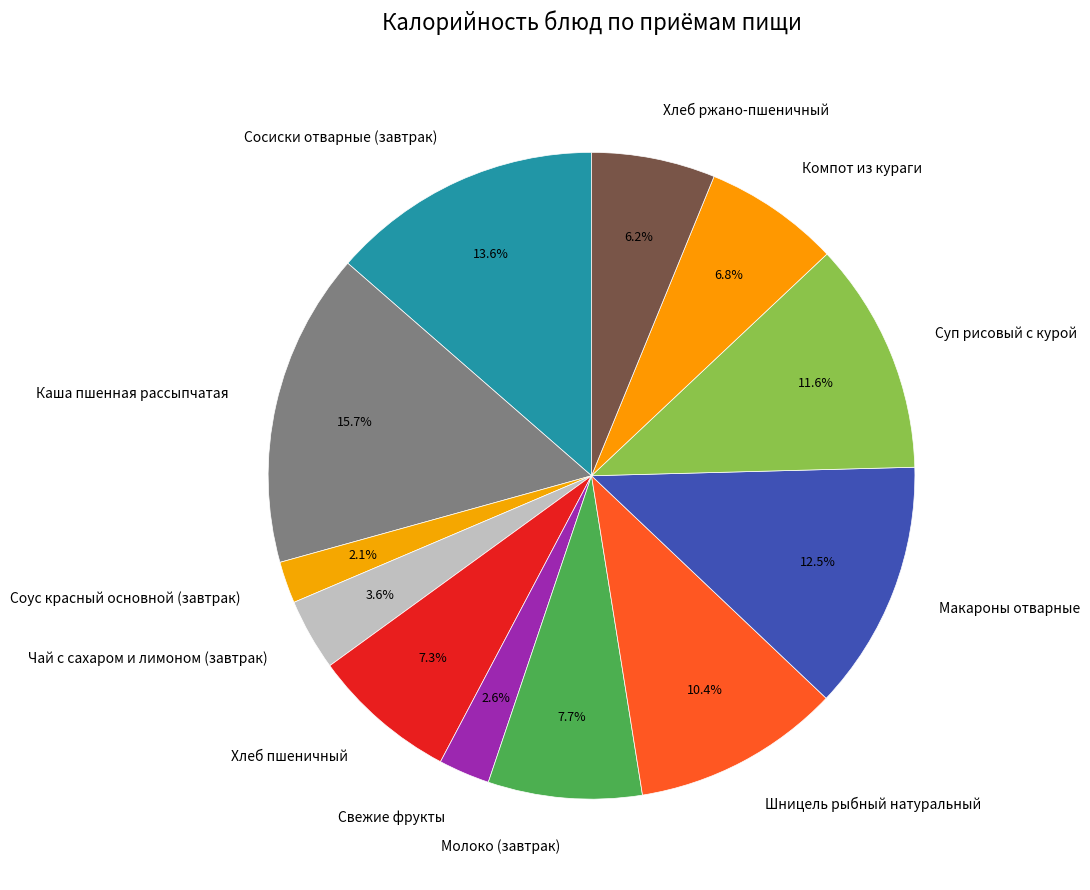

Does any single category account for the majority?

No